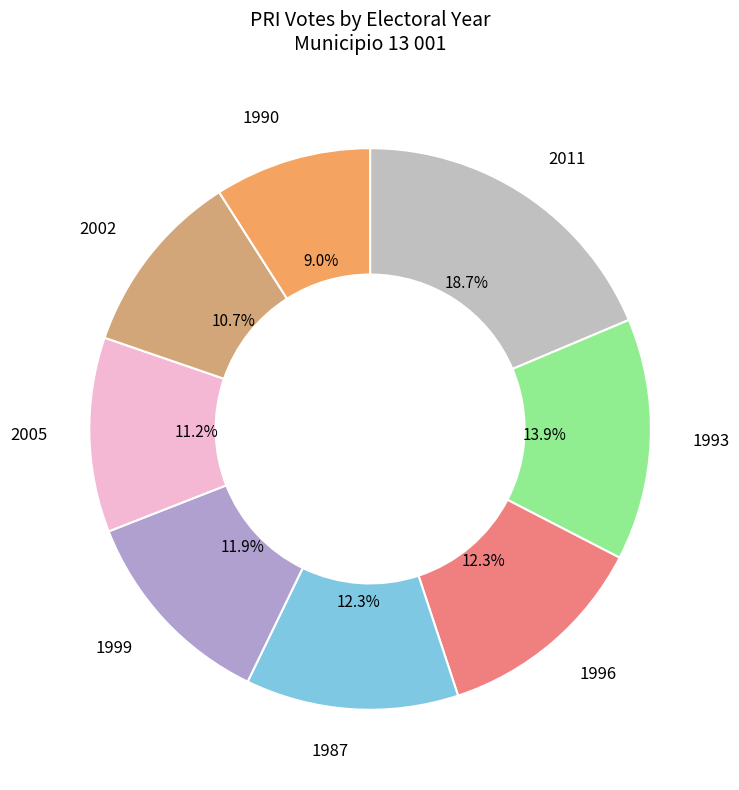

The 2011 slice represents 19% of the pie. True or false?

True